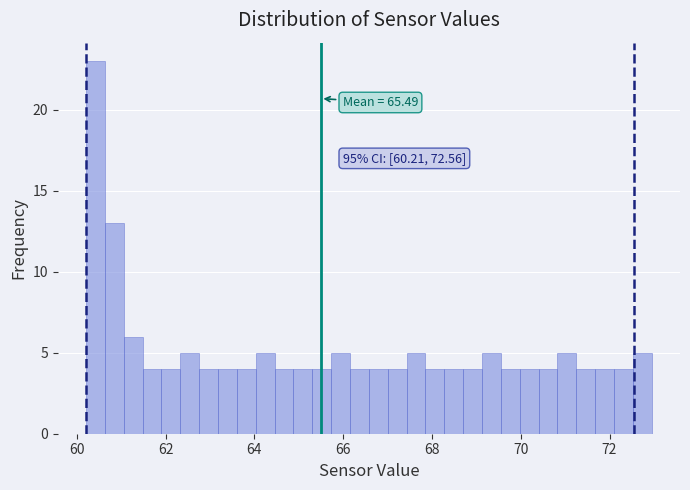

Read against the x-axis, roughly where is the centre of the tallest bar?

60.4